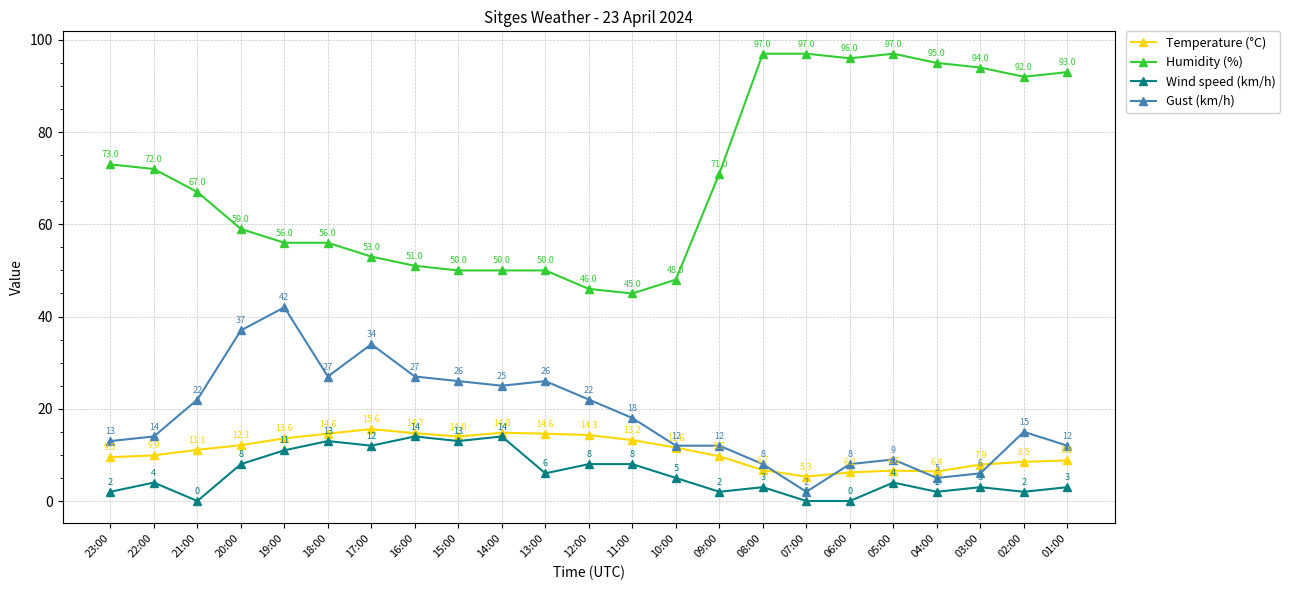

At 11:00, list the series in order from largest to smallest.

Humidity (%), Gust (km/h), Temperature (°C), Wind speed (km/h)